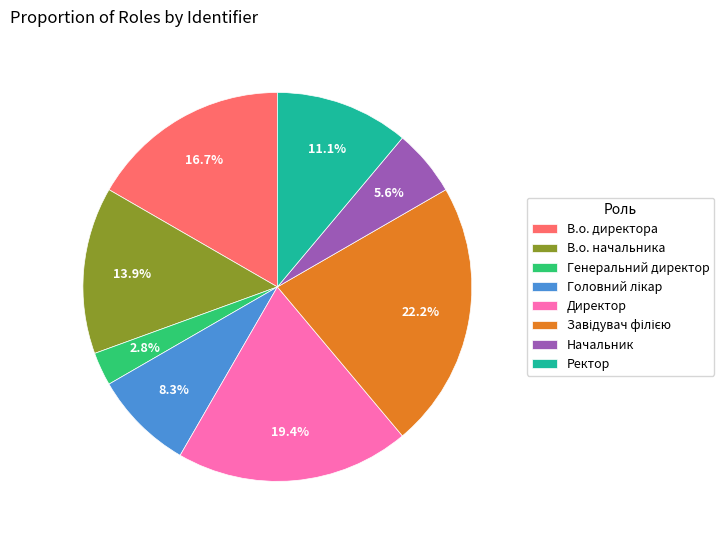

Is there any slice that represents more than half of the pie?

No